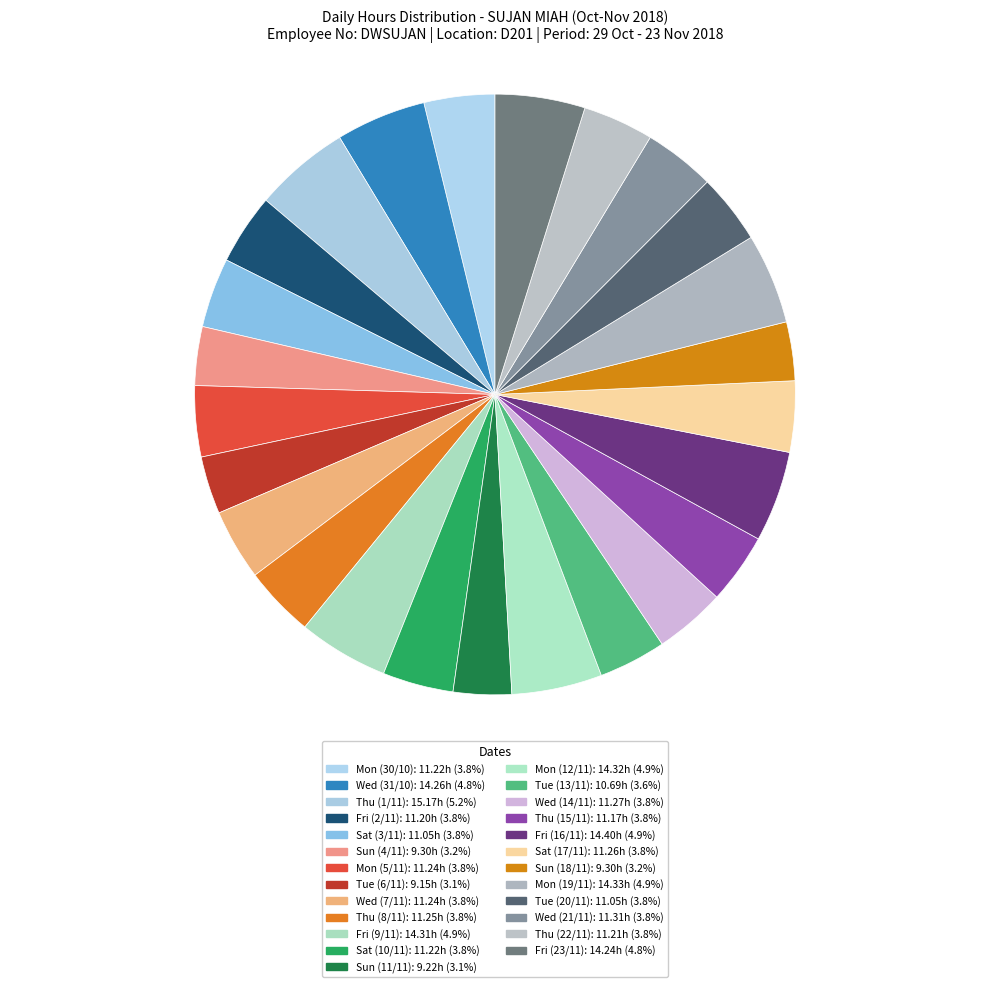

How many slices are in this pie chart?

25